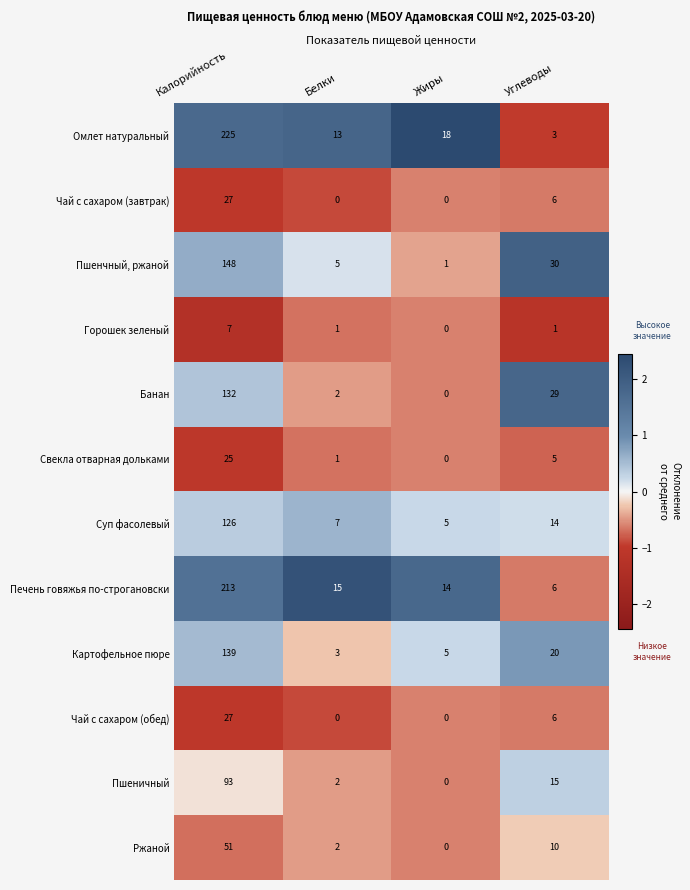

Is it true that Ржаной equals 10 at Углеводы?

True